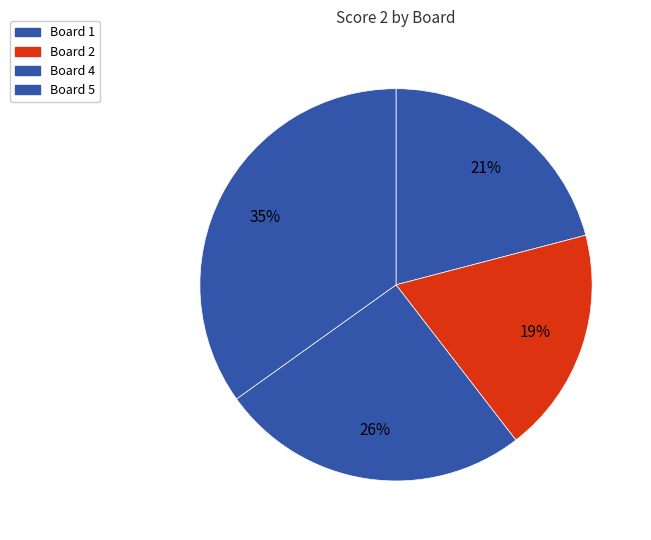

How many slices are in this pie chart?

4